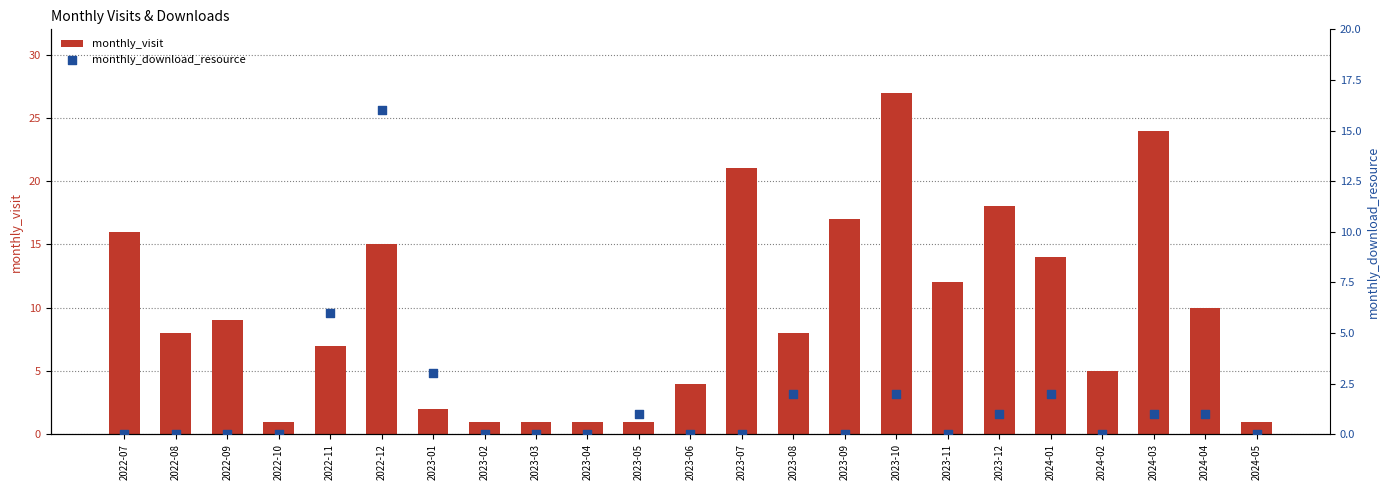

At how many categories does at least one series exceed 4?

15